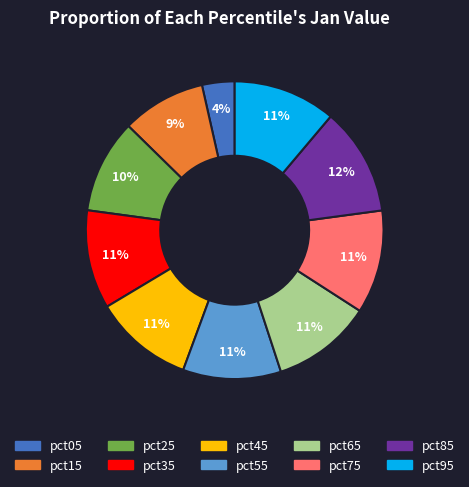

What is the smallest slice in the pie chart?

pct05